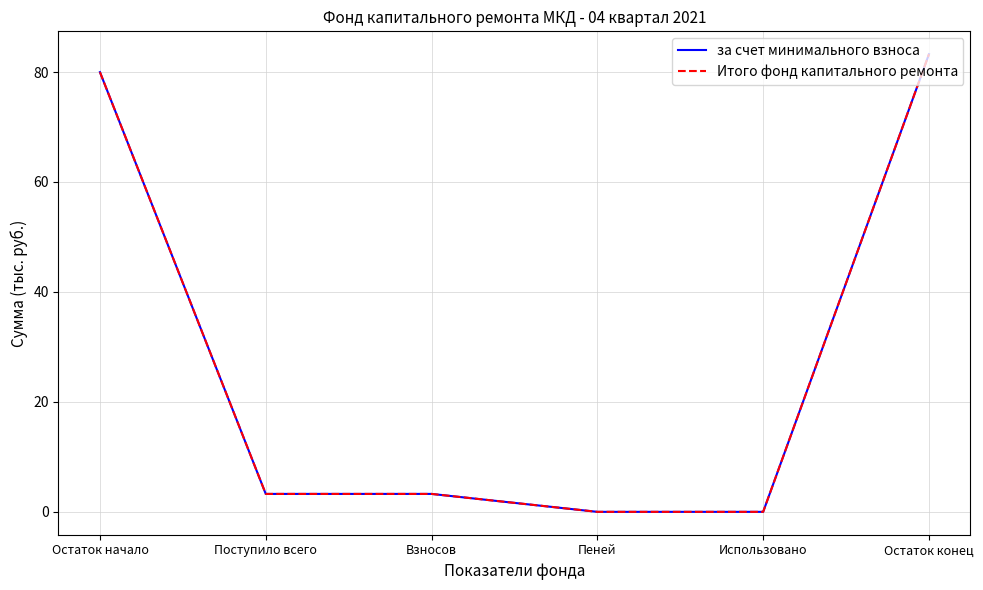

Is this an area chart (filled region under the line)?

No